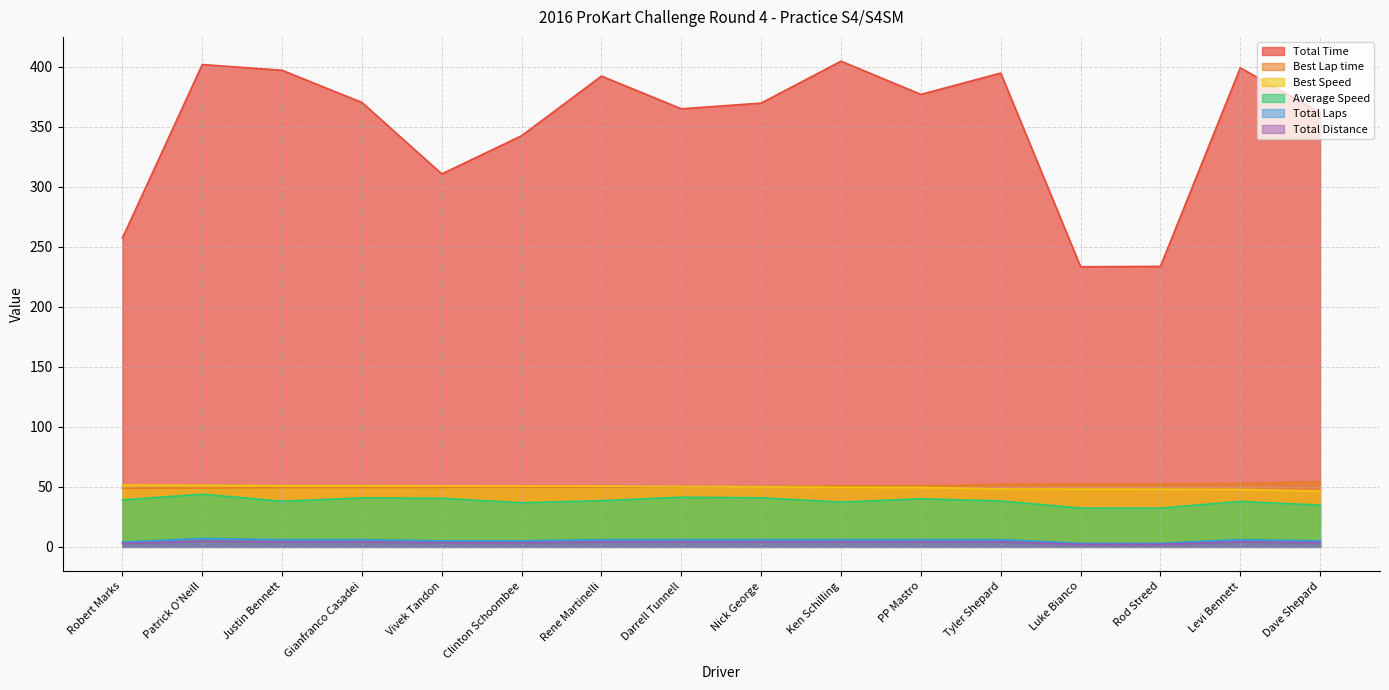

What is the difference between the maximum and minimum values in the Total Time series?

171.3